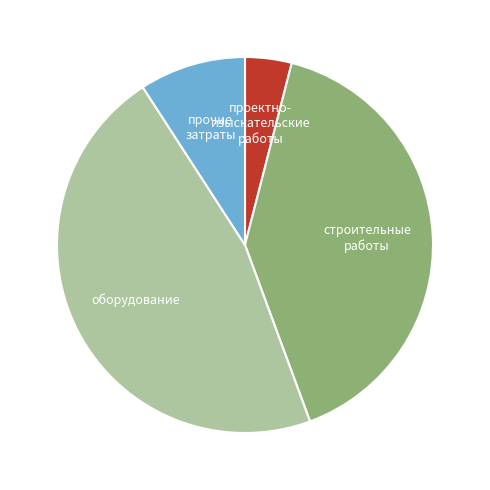

Is there a majority slice in this chart?

No